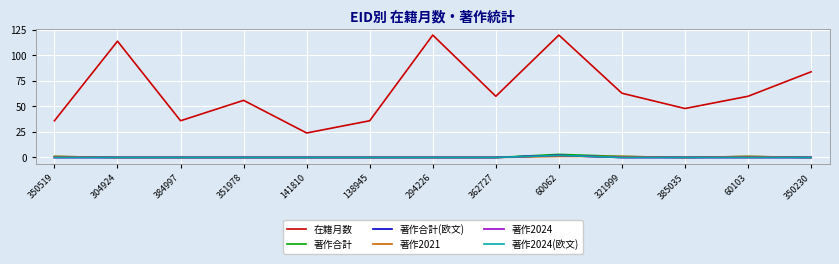

What is the approximate value of 在籍月数 at 60103, to the nearest 5?

60